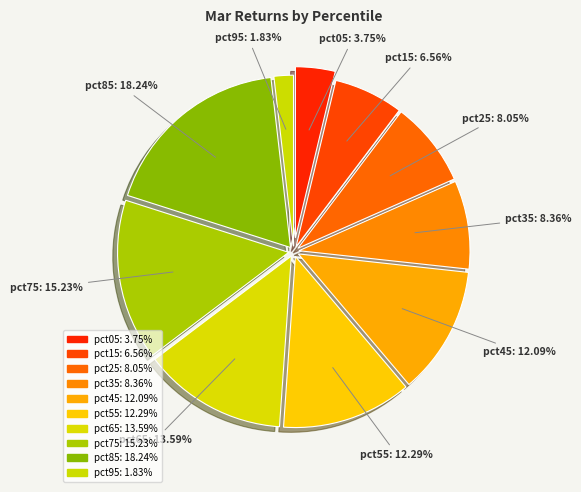

The pct15 slice represents 7% of the pie. True or false?

True